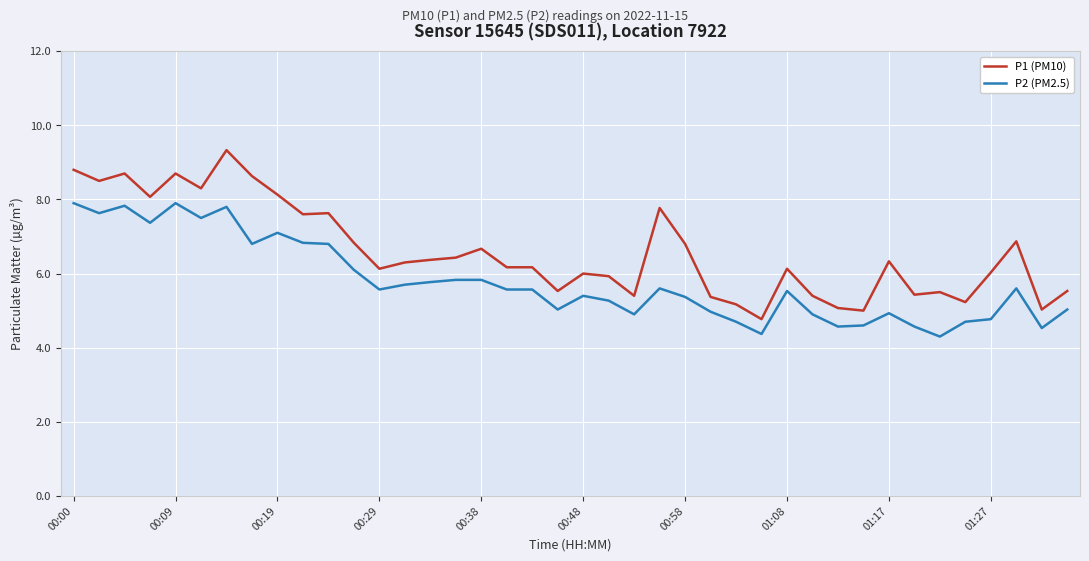

List the series in order of their peak value, highest first.

P1 (PM10), P2 (PM2.5)